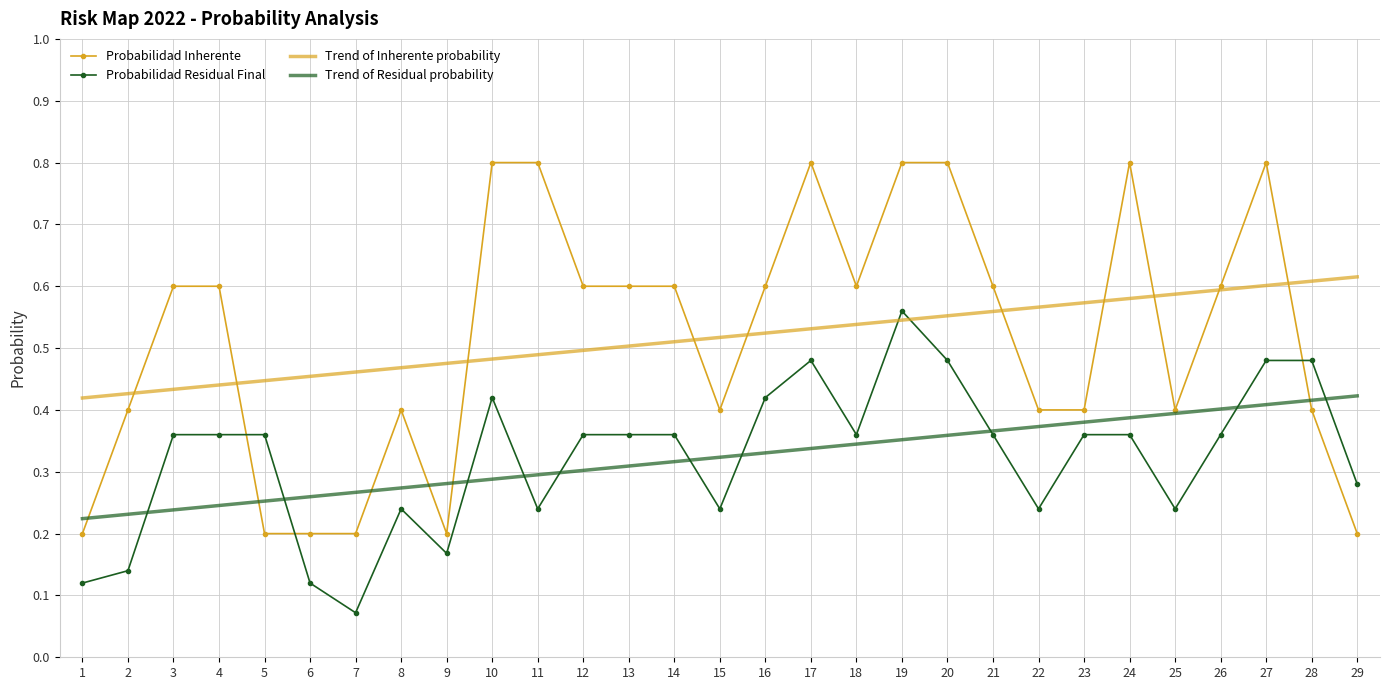

Between 15 and 17, which series saw the biggest shift?

Probabilidad Inherente